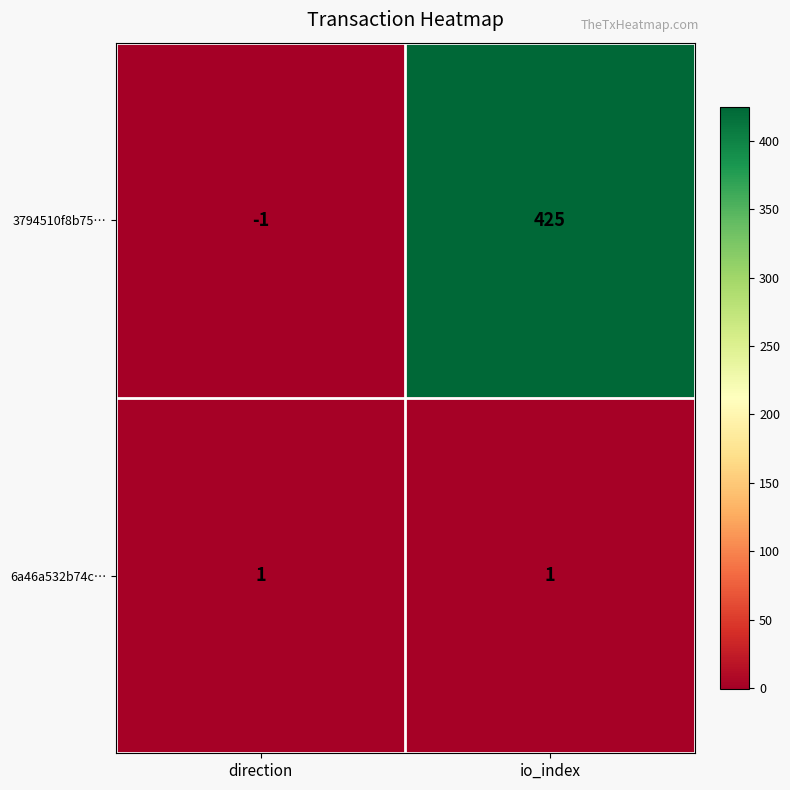

What is the smallest value displayed?

-1